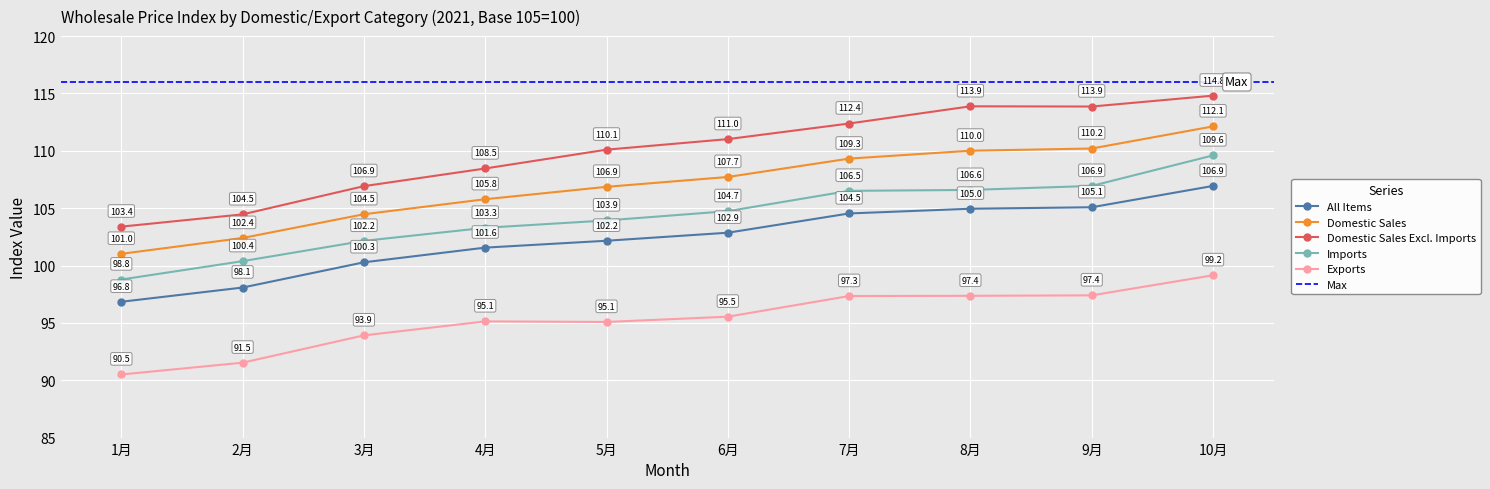

At how many categories does at least one series exceed 103?

10